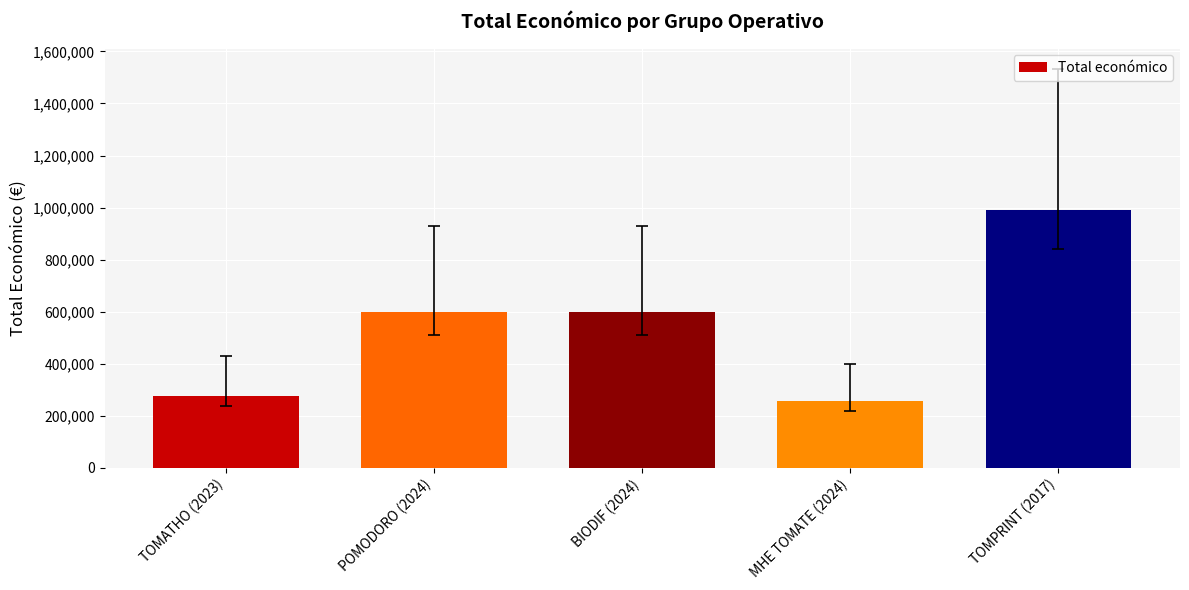

What is the change in value from TOMATHO (2023) to TOMPRINT (2017)?

+712515